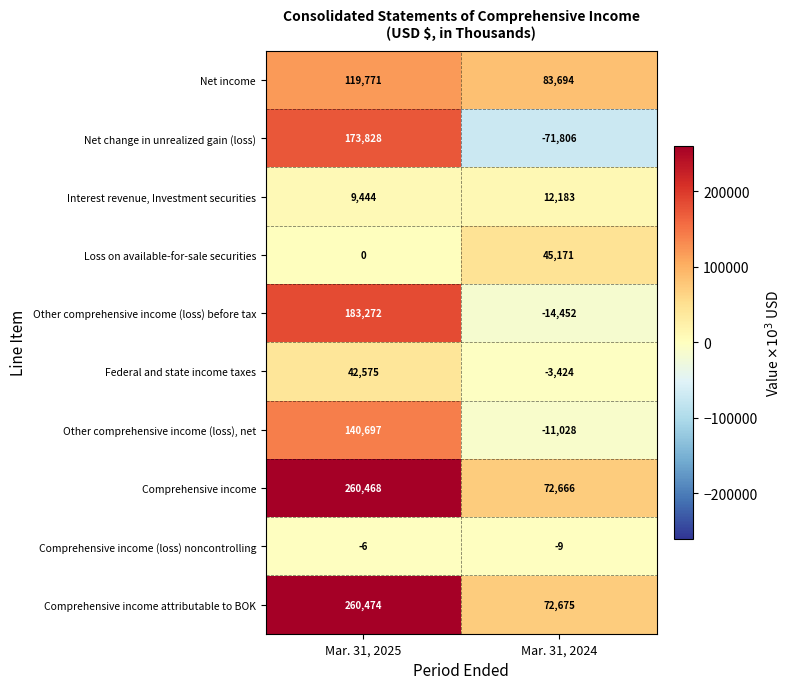

What is the difference between the maximum and minimum values in the Interest revenue, Investment securities series?

2739